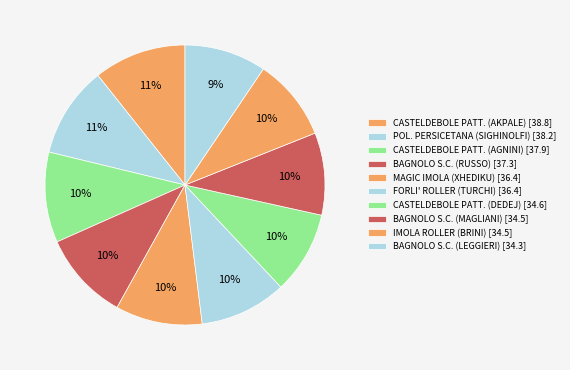

Rank the categories by value from lowest to highest.

BAGNOLO S.C. (LEGGIERI), BAGNOLO S.C. (MAGLIANI), IMOLA ROLLER (BRINI), CASTELDEBOLE PATT. (DEDEJ), MAGIC IMOLA (XHEDIKU), FORLI' ROLLER (TURCHI), BAGNOLO S.C. (RUSSO), CASTELDEBOLE PATT. (AGNINI), POL. PERSICETANA (SIGHINOLFI), CASTELDEBOLE PATT. (AKPALE)